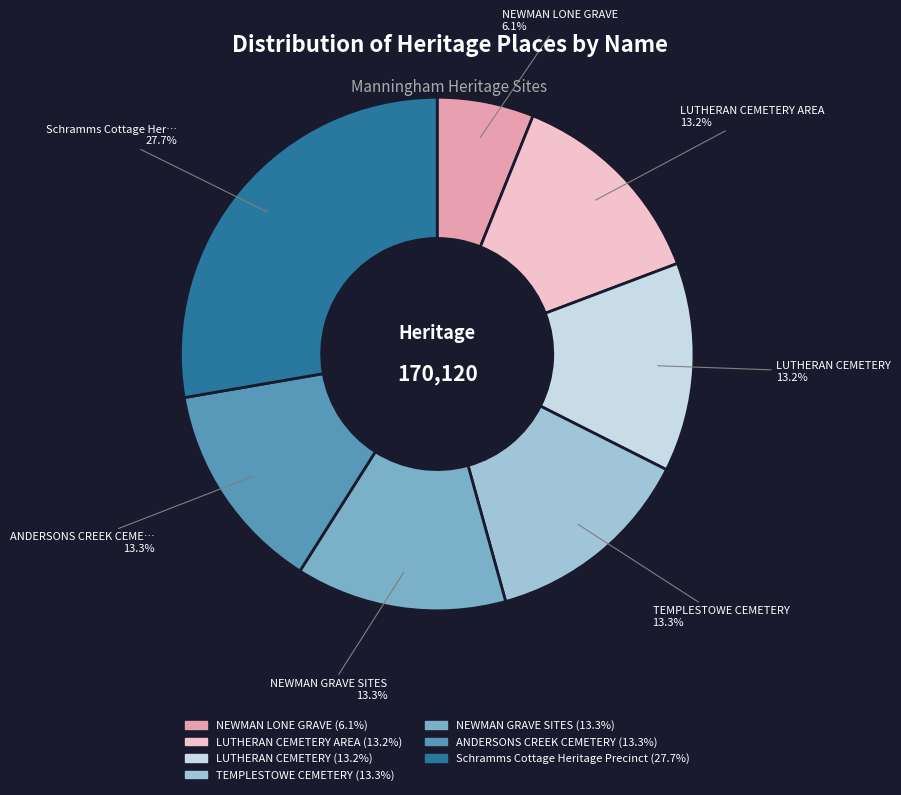

Does any single category account for the majority?

No